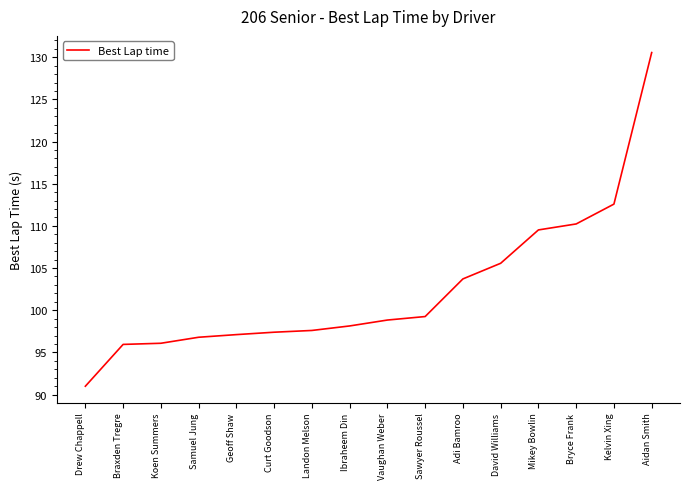

What value does the data have at Braxden Tregre?

95.9